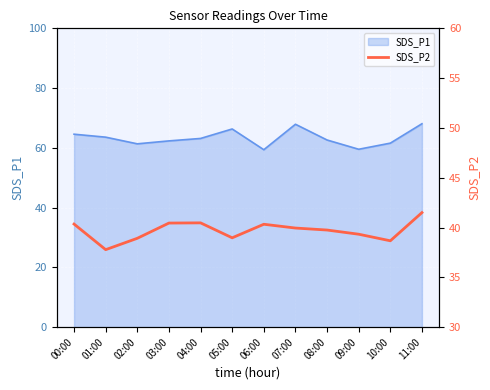

Which category has the lowest value across all series?

01:00